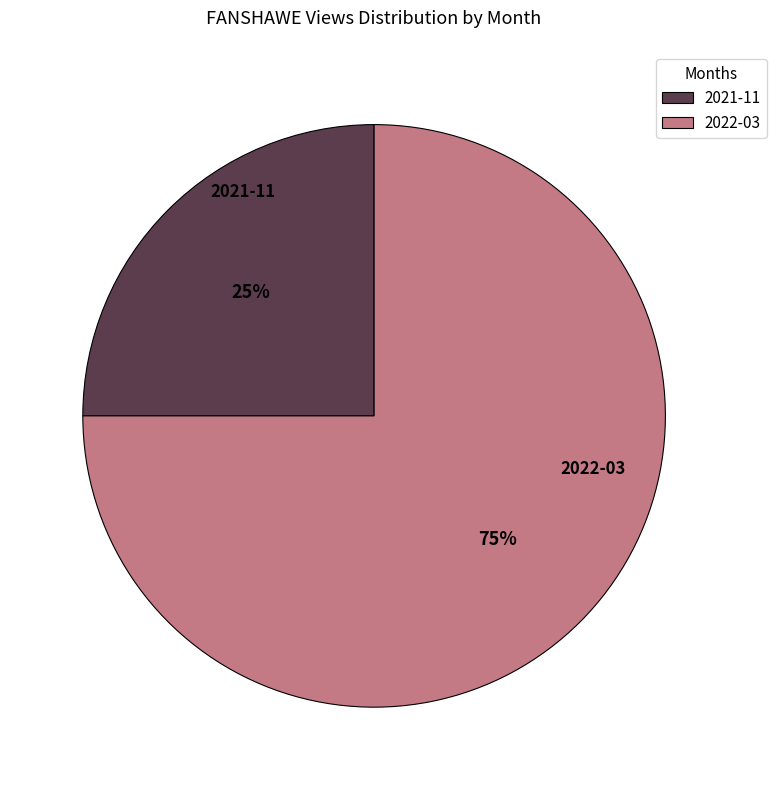

To the nearest percent, what is the difference between the largest and smallest slice percentages?

50%